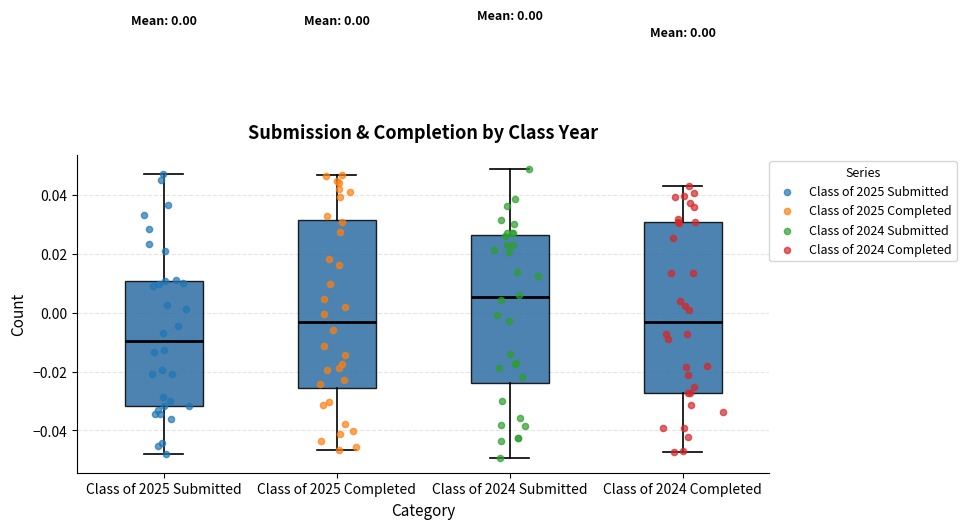

Which box's median line is the highest?

Class of 2024 Submitted